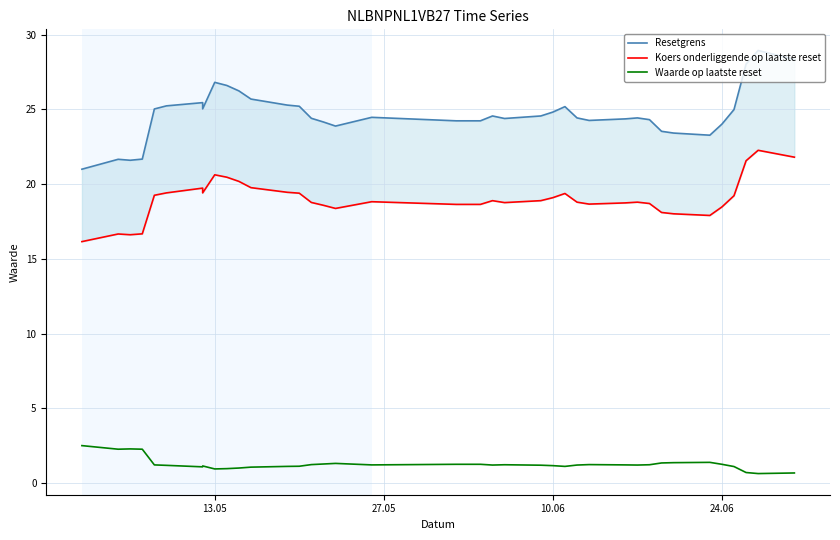

Which series has the largest range (max minus min)?

Resetgrens